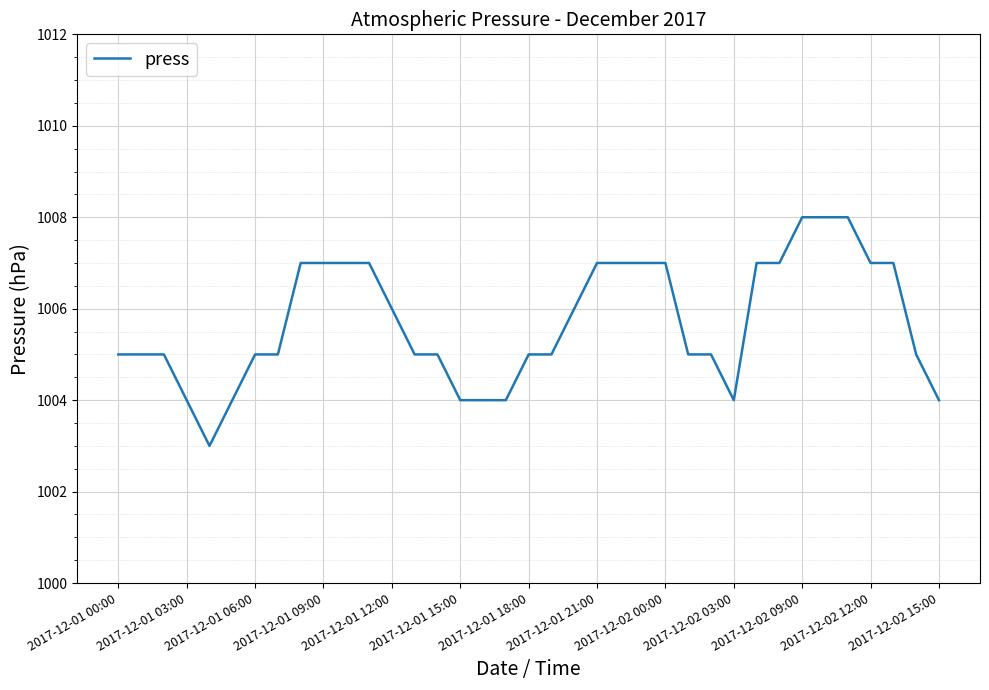

What is the difference between the maximum and minimum values?

5